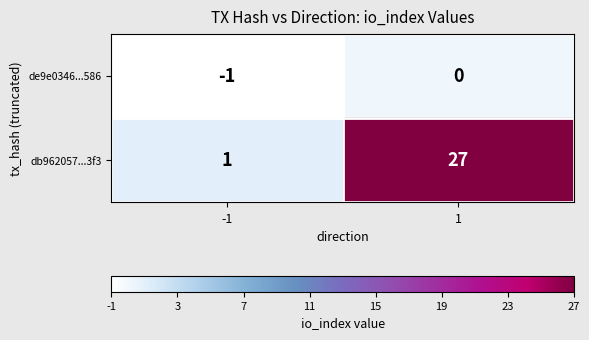

What is the maximum value for db962057...3f3?

27